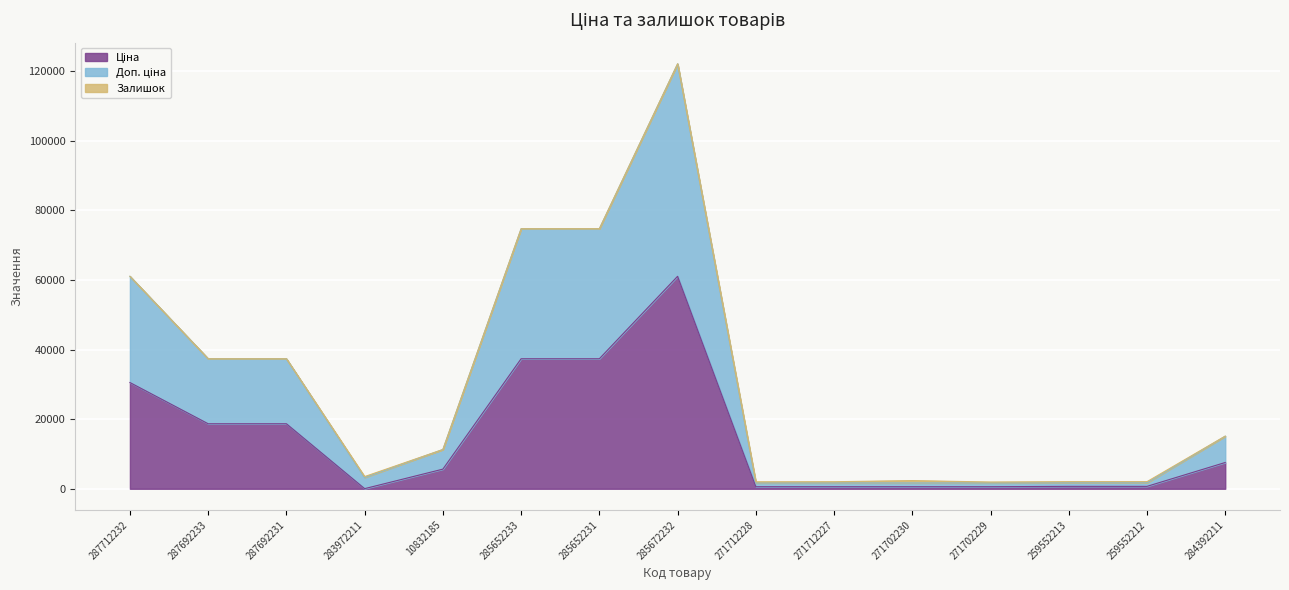

The Доп. ціна series shows 61919.6 at 287692233. True or false?

False